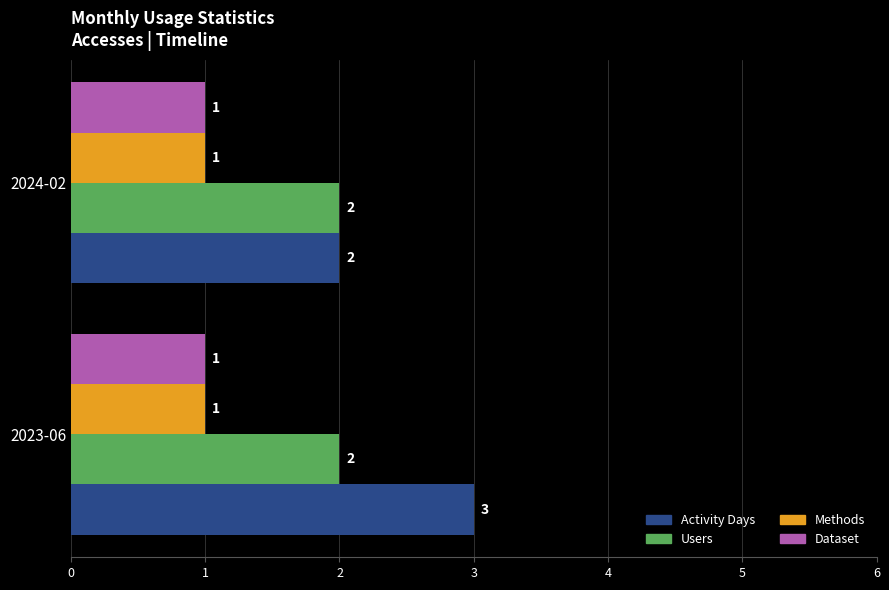

What is the sum of all Dataset values?

2